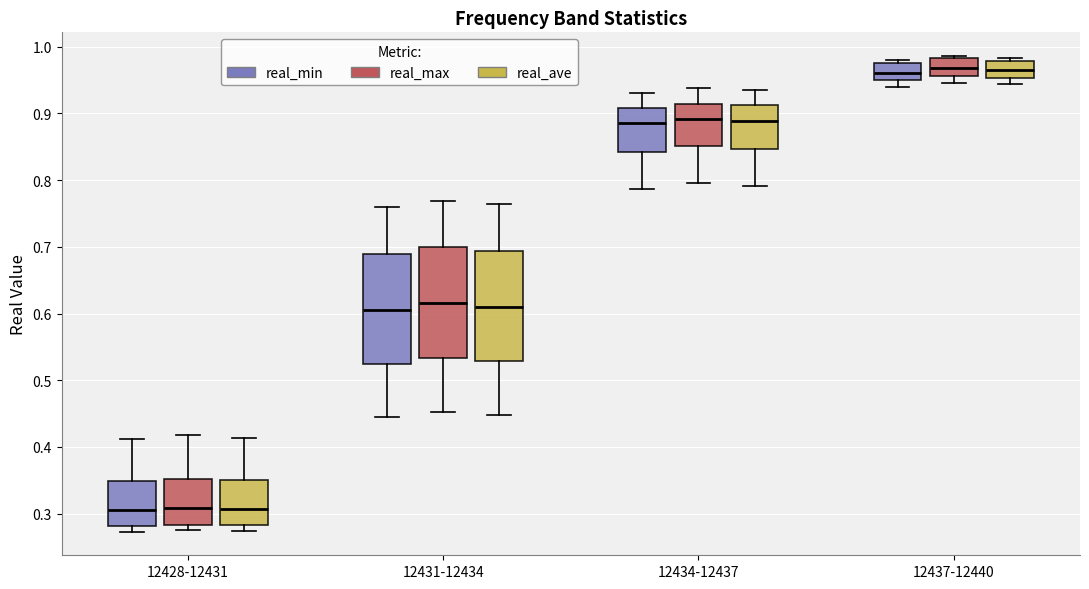

Reading left to right, read every box against the y-axis: the position of its median line, the range the box covers, and the ends of its whiskers. The values are not printed on the chart, so give them approximately, as read against the axis.

12428-12431 (real_min): median 0.31, box 0.28 to 0.35, whiskers 0.27 to 0.41
12428-12431 (real_max): median 0.31, box 0.28 to 0.35, whiskers 0.28 (just below the box's lower edge) to 0.42
12428-12431 (real_ave): median 0.31, box 0.28 to 0.35, whiskers 0.27 to 0.41
12431-12434 (real_min): median 0.61, box 0.52 to 0.69, whiskers 0.44 to 0.76
12431-12434 (real_max): median 0.62, box 0.53 to 0.70, whiskers 0.45 to 0.77
12431-12434 (real_ave): median 0.61, box 0.53 to 0.69, whiskers 0.45 to 0.76
12434-12437 (real_min): median 0.89, box 0.84 to 0.91, whiskers 0.79 to 0.93
12434-12437 (real_max): median 0.89, box 0.85 to 0.91, whiskers 0.80 to 0.94
12434-12437 (real_ave): median 0.89, box 0.85 to 0.91, whiskers 0.79 to 0.93
12437-12440 (real_min): median 0.96, box 0.95 to 0.98, whiskers 0.94 to 0.98 (just above the box's upper edge)
12437-12440 (real_max): median 0.97, box 0.96 to 0.98, whiskers 0.95 to 0.99
12437-12440 (real_ave): median 0.96, box 0.95 to 0.98, whiskers 0.94 to 0.98 (just above the box's upper edge)